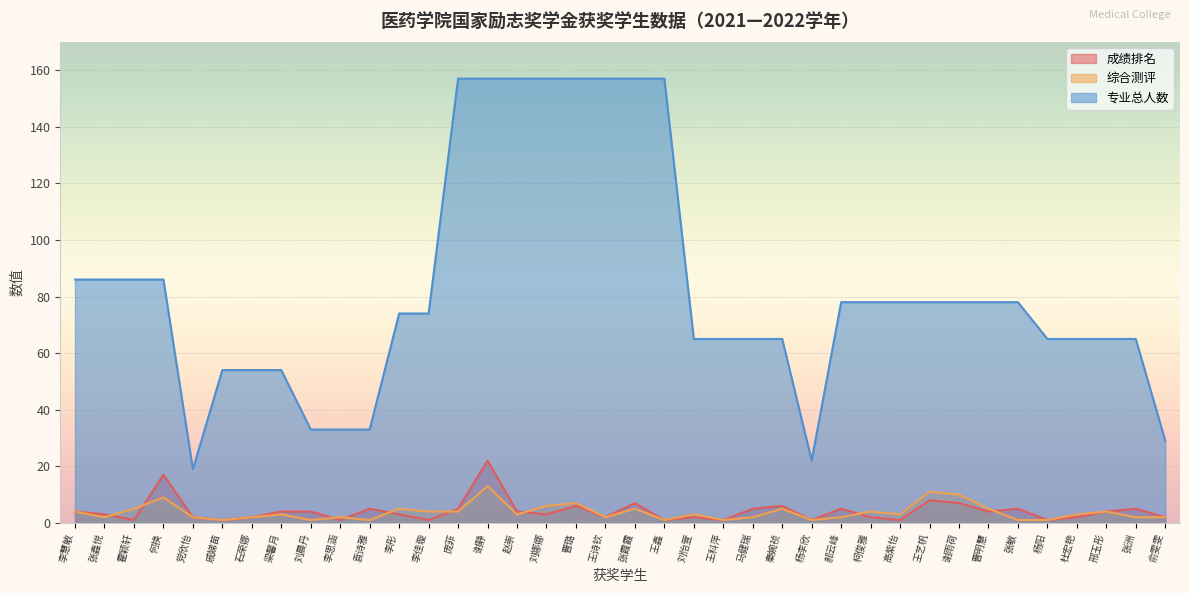

True or false: 综合测评 has more than 2 points higher than both neighbors.

True